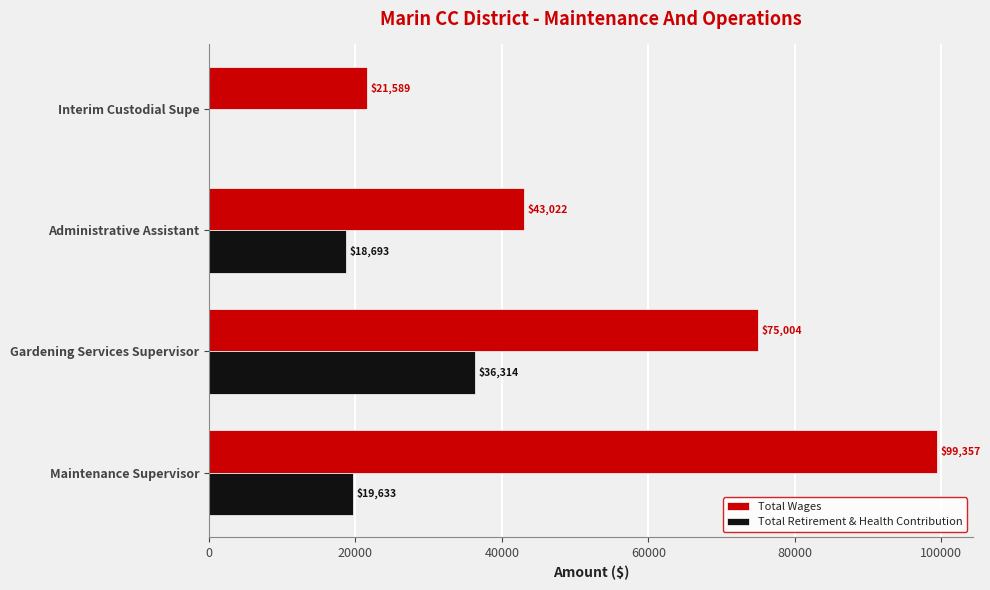

What is the greatest value displayed?

99357